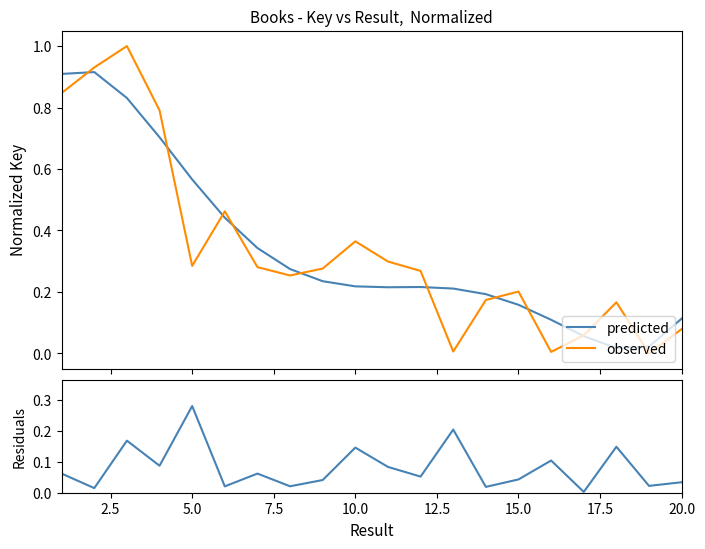

The value of predicted at 11 is 0.1. True or false?

False